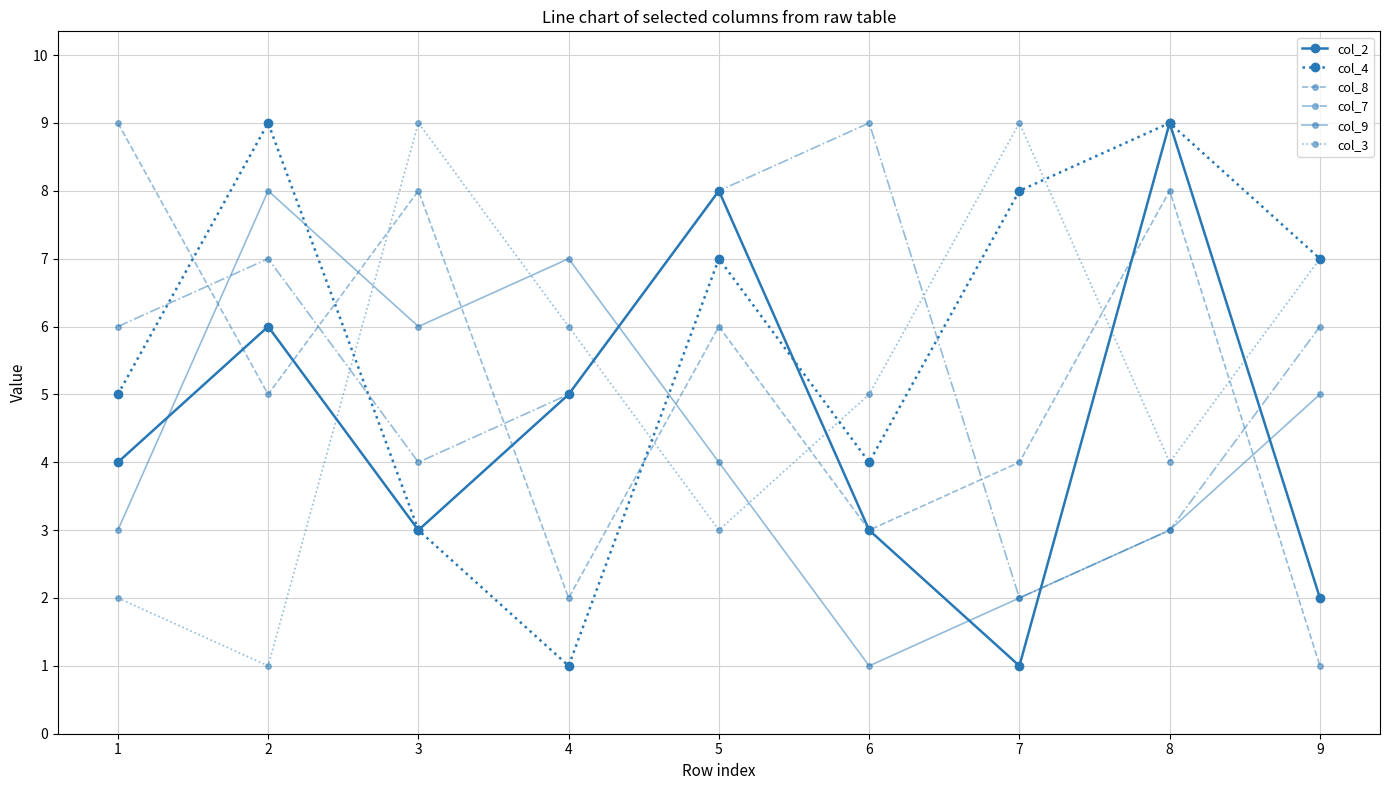

How many series are shown in this chart?

6